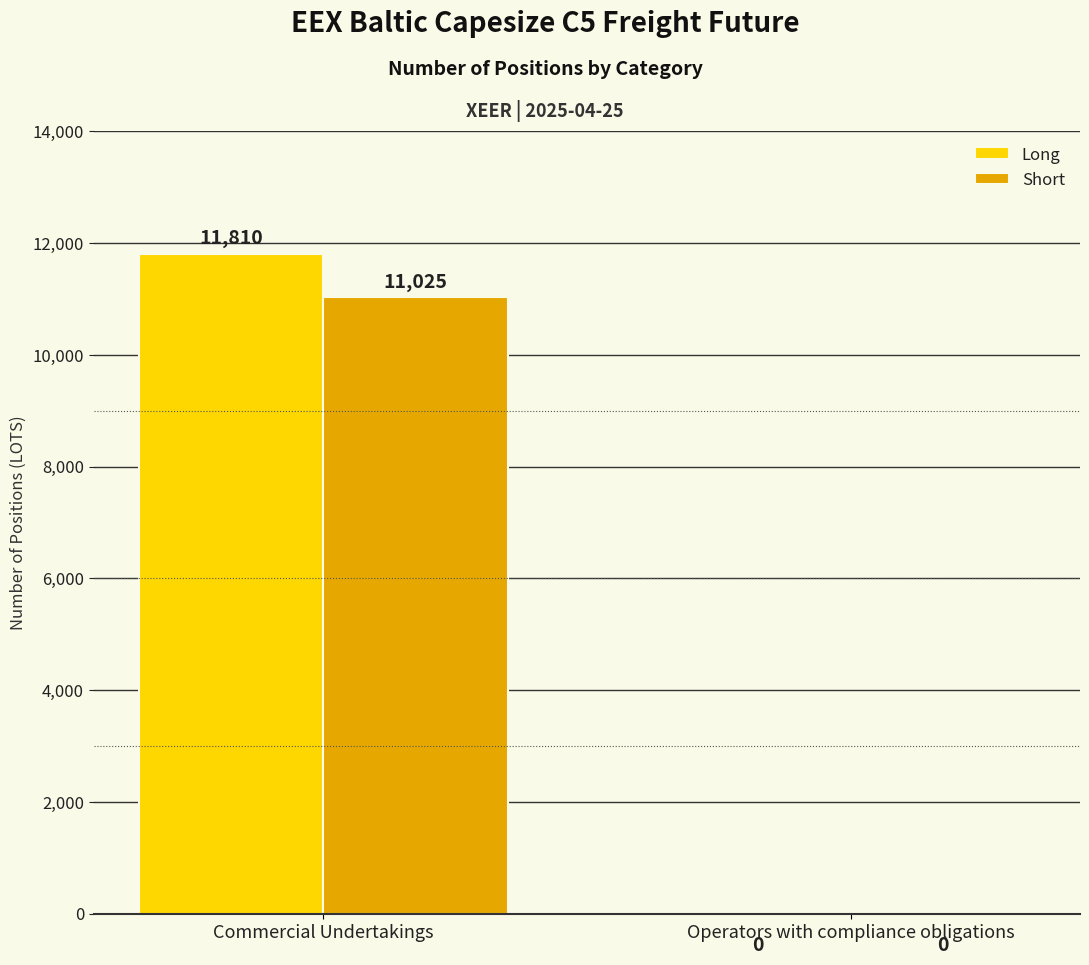

What is the sum of the Short values at Operators with compliance obligations and Commercial Undertakings?

11025